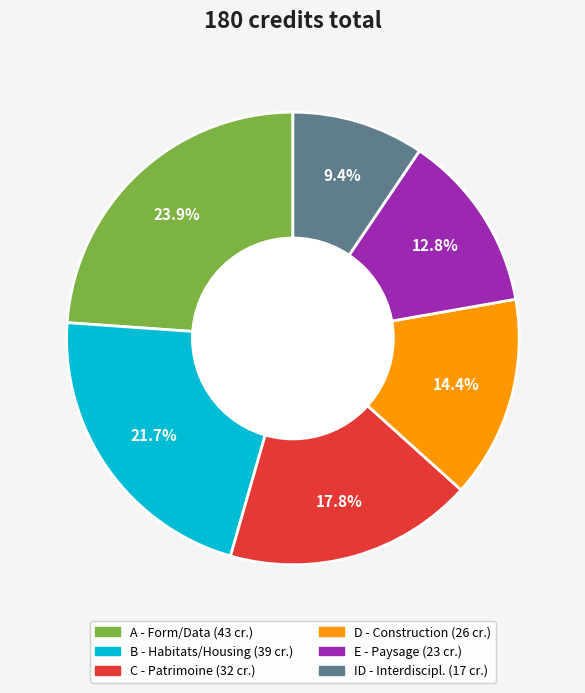

Is there any slice that represents more than half of the pie?

No